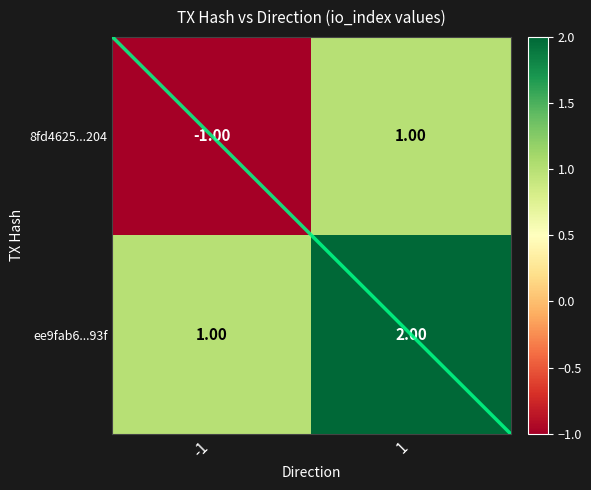

Which series has the largest total across all categories?

ee9fab6...93f